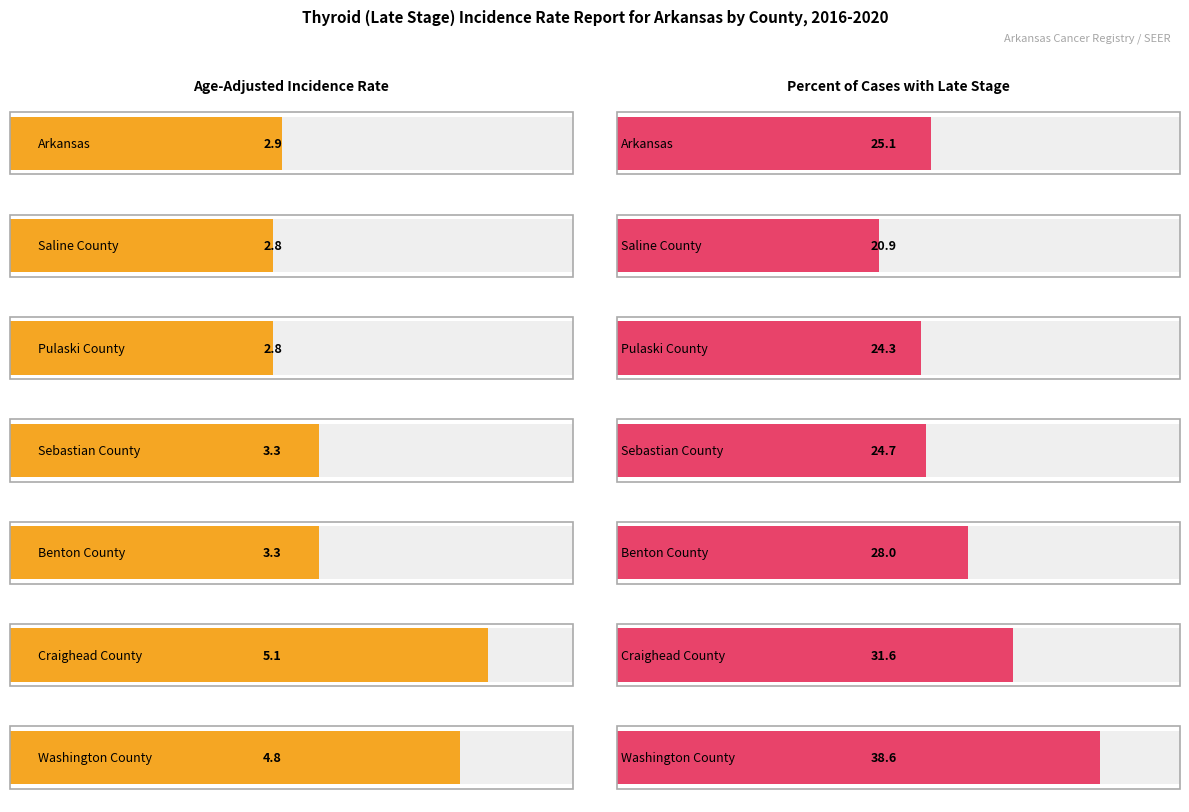

What position from the right is Benton County?

3